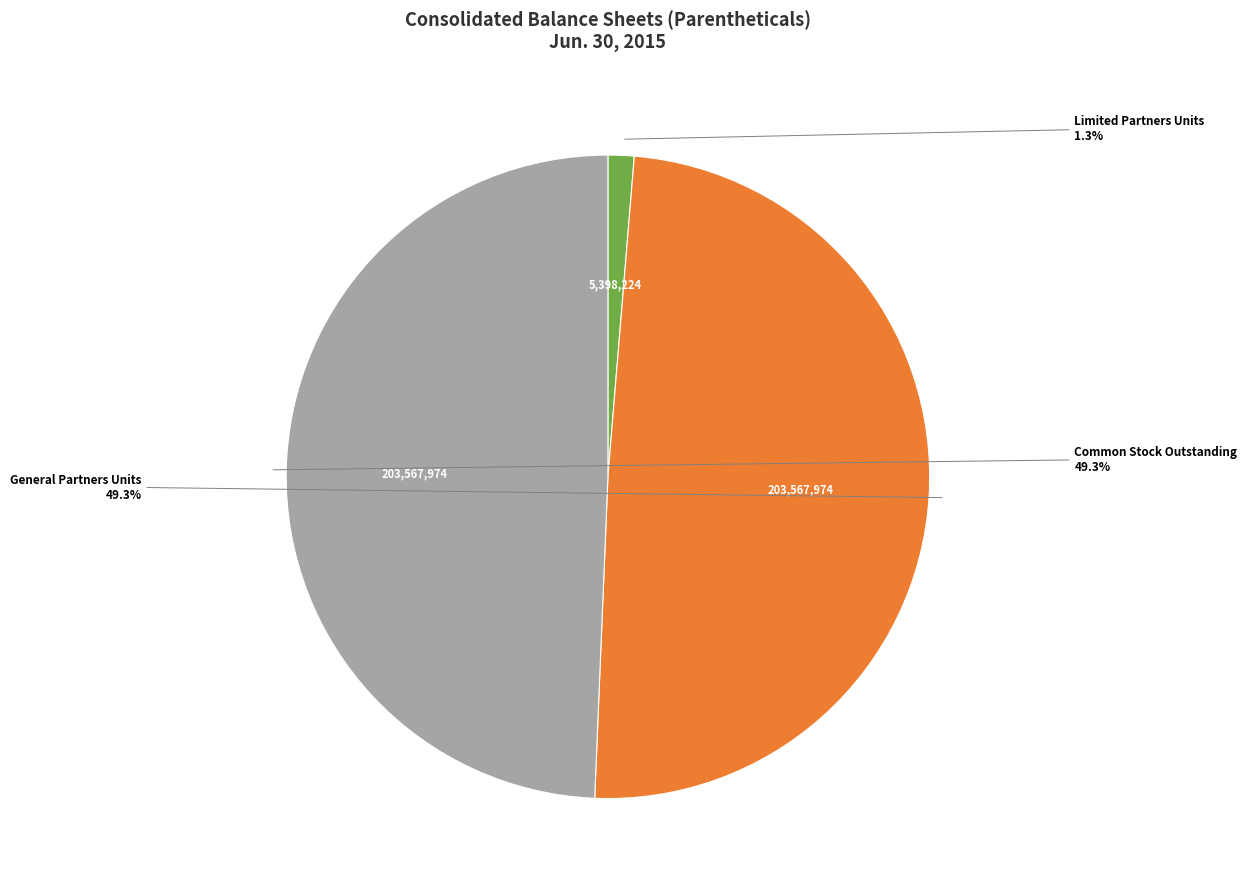

Which has a higher value, Common Stock Outstanding or Limited Partners Units?

Common Stock Outstanding